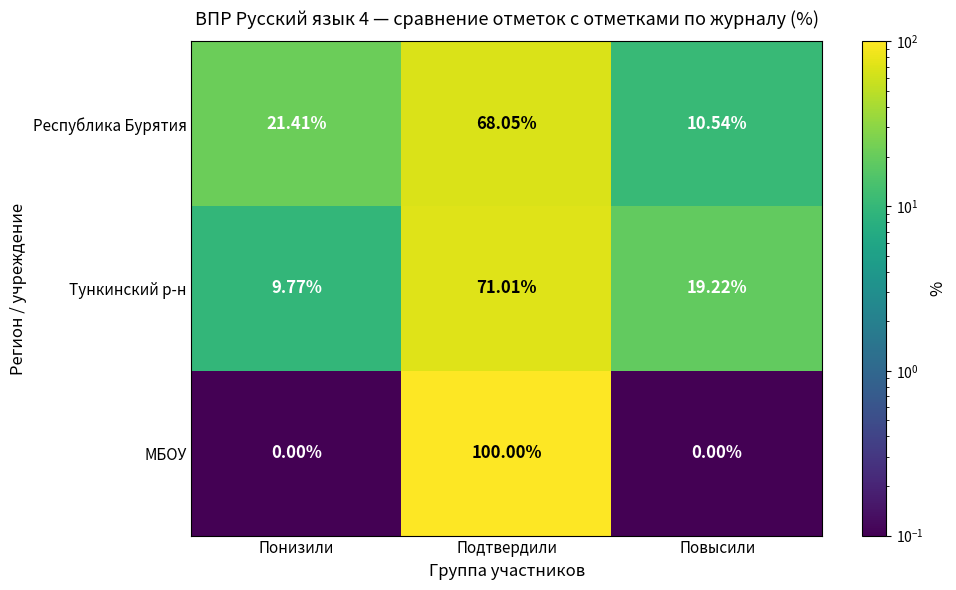

At which category is the sum across all series the highest?

Подтвердили